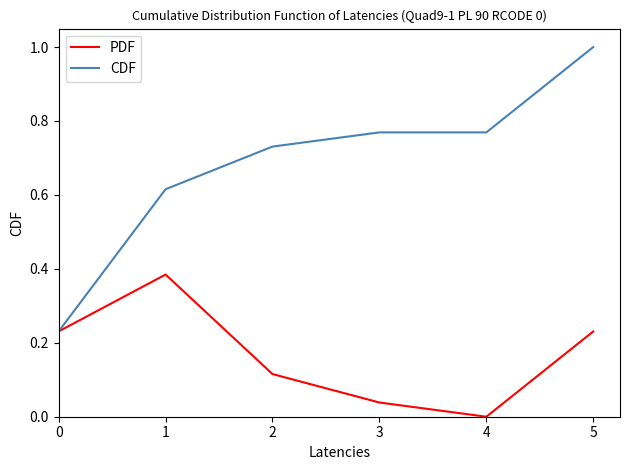

List the series in order of their peak value, lowest first.

PDF, CDF